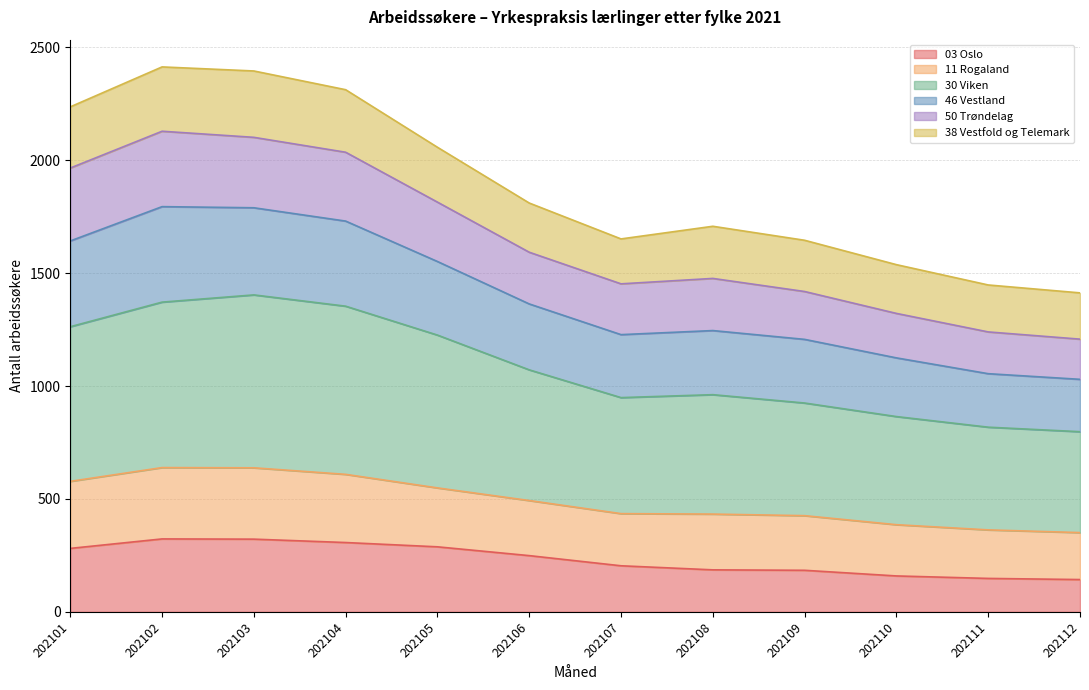

What is the highest value of the 03 Oslo series?

323